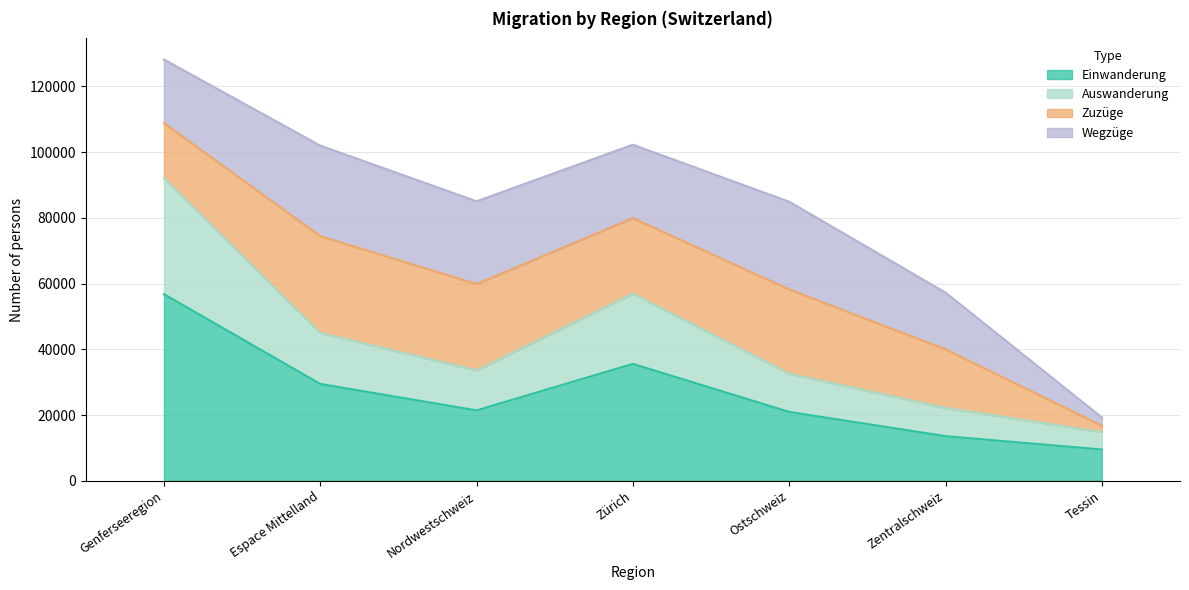

True or false: Einwanderung and Auswanderung cross at least once.

False